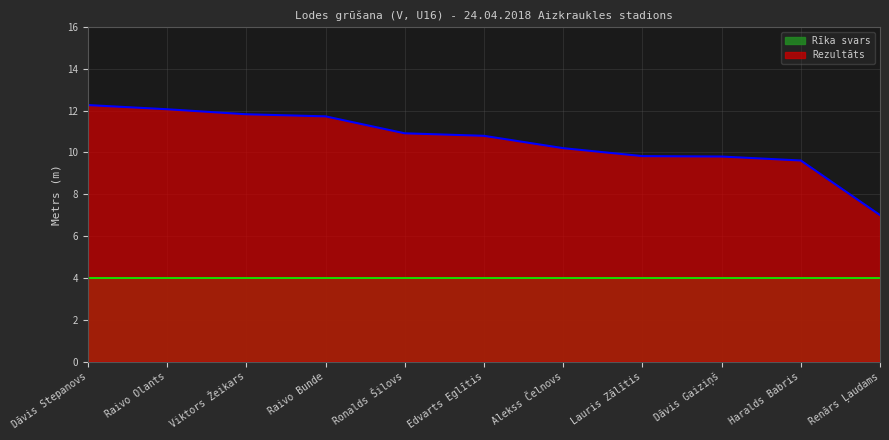

What is the sum of all values?

116.0